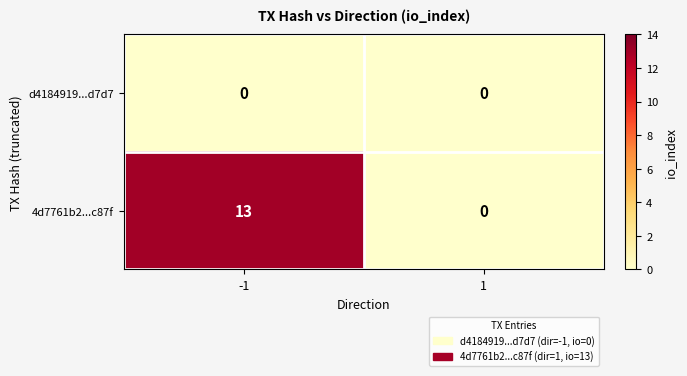

Is it true that 4d7761b2...c87f equals 5 at 1?

False